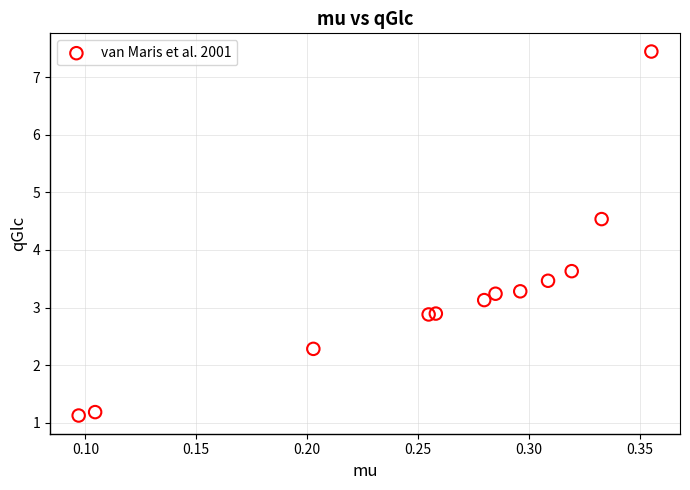

What Y value in the scatter plot is closest to 4?

3.6